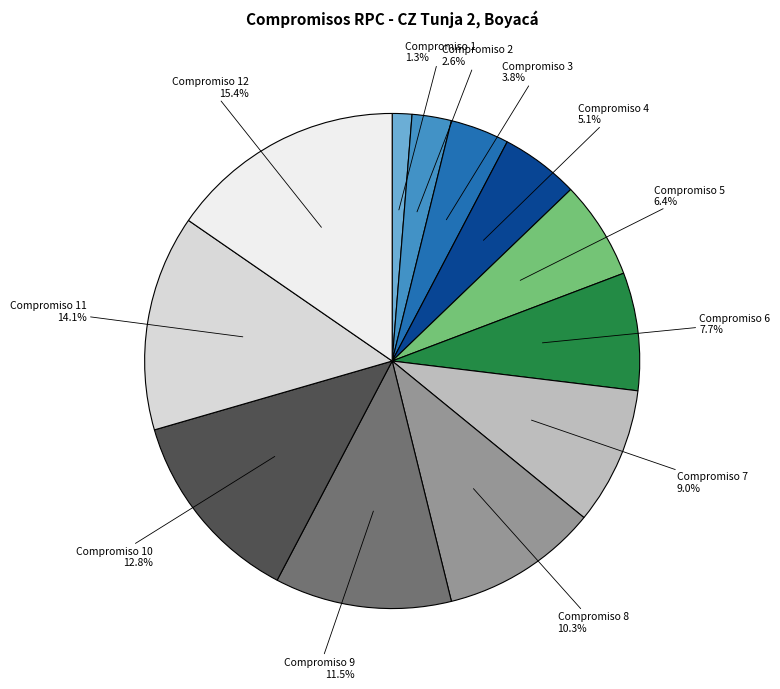

Which slice is the largest?

Compromiso 12